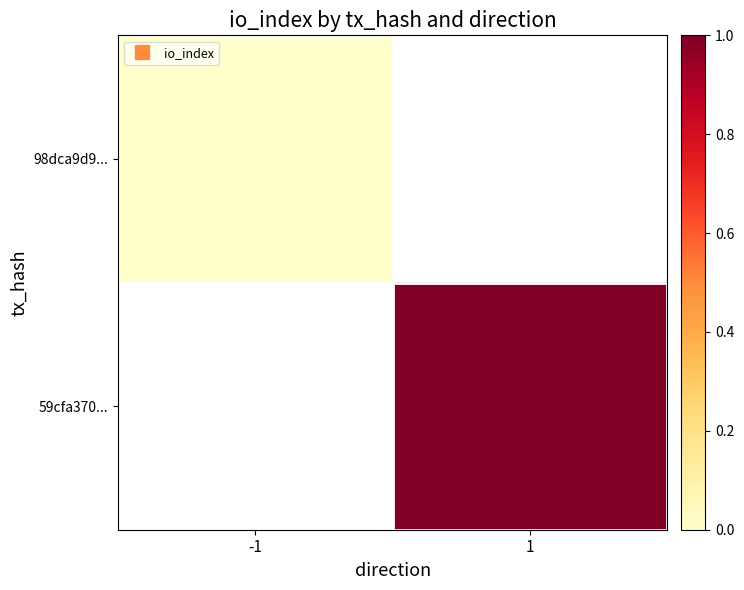

True or false: 59cfa370... has a value of 1.0 at 1.

True